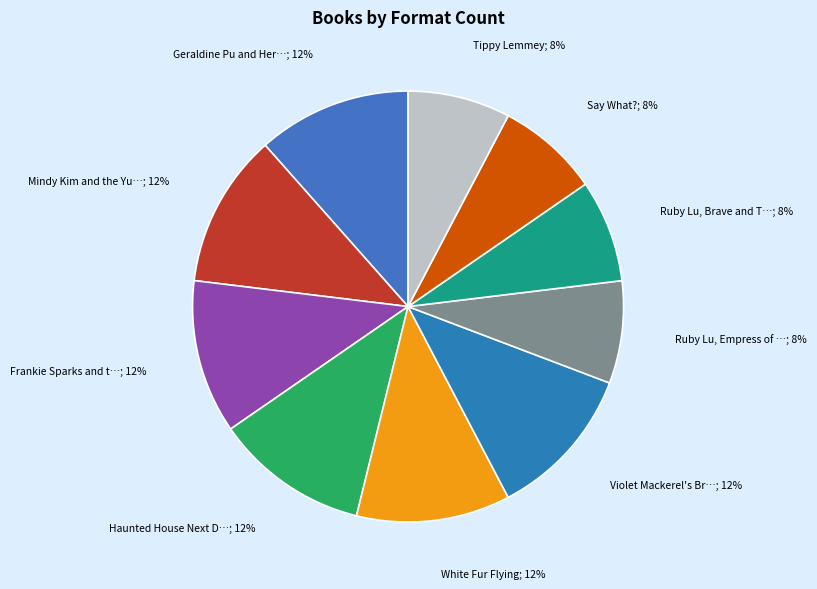

Is there any slice that represents more than half of the pie?

No